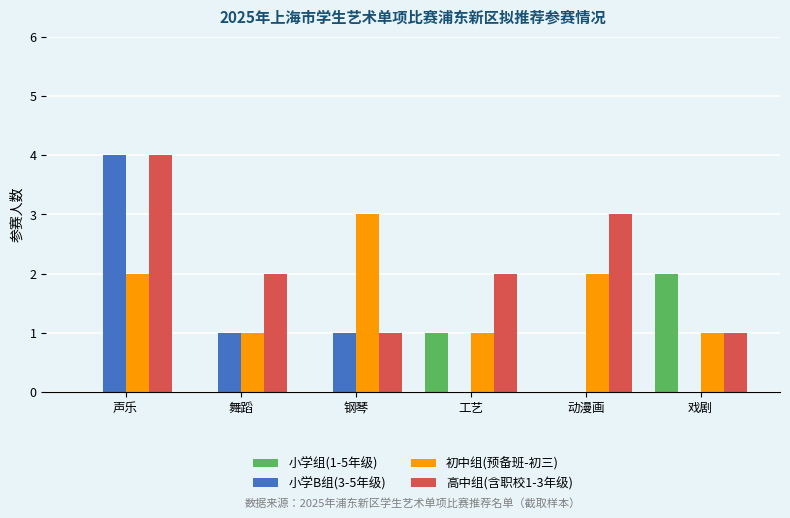

What is the sum of all 初中组(预备班-初三) values?

10